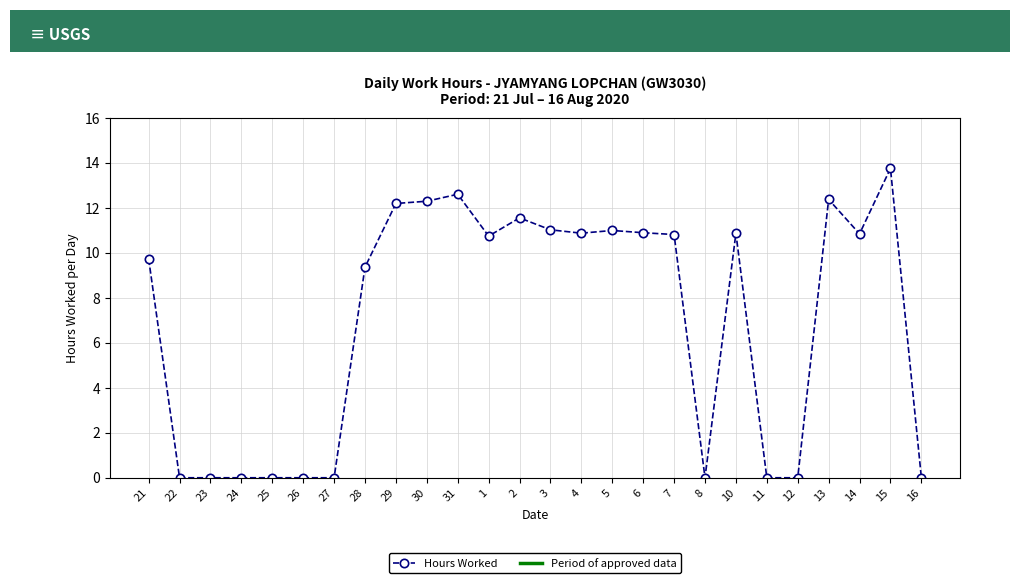

True or false: the data shows 17.0 at 3.

False